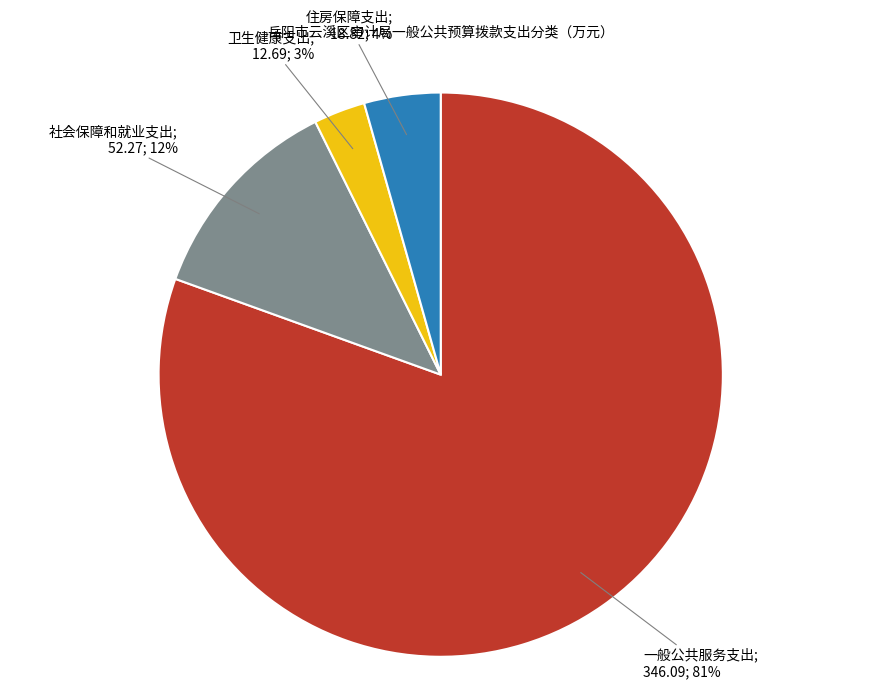

To the nearest percent, what is the difference between the largest and smallest slice percentages?

78%